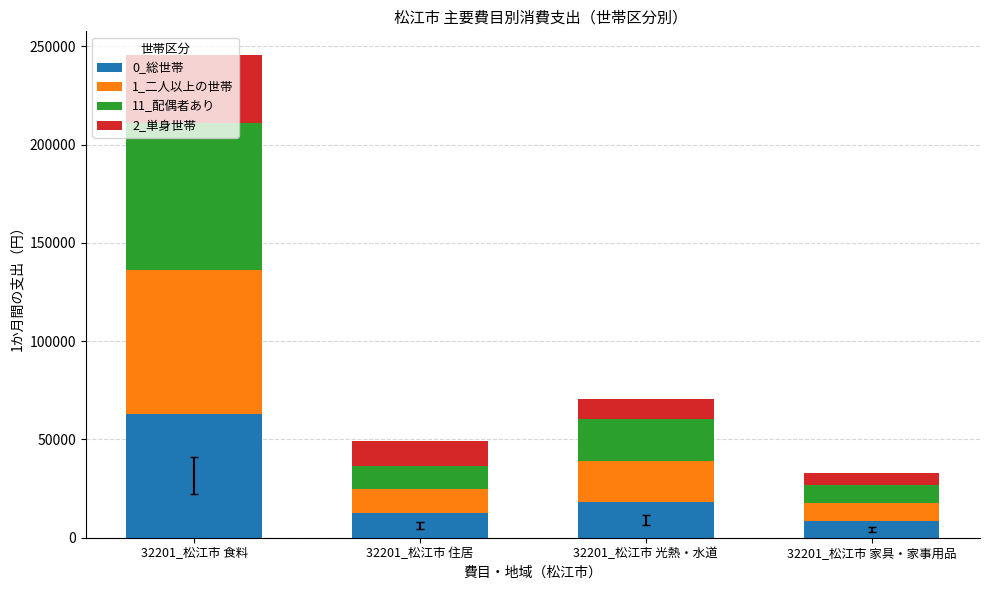

How many distinct data groups are displayed?

4